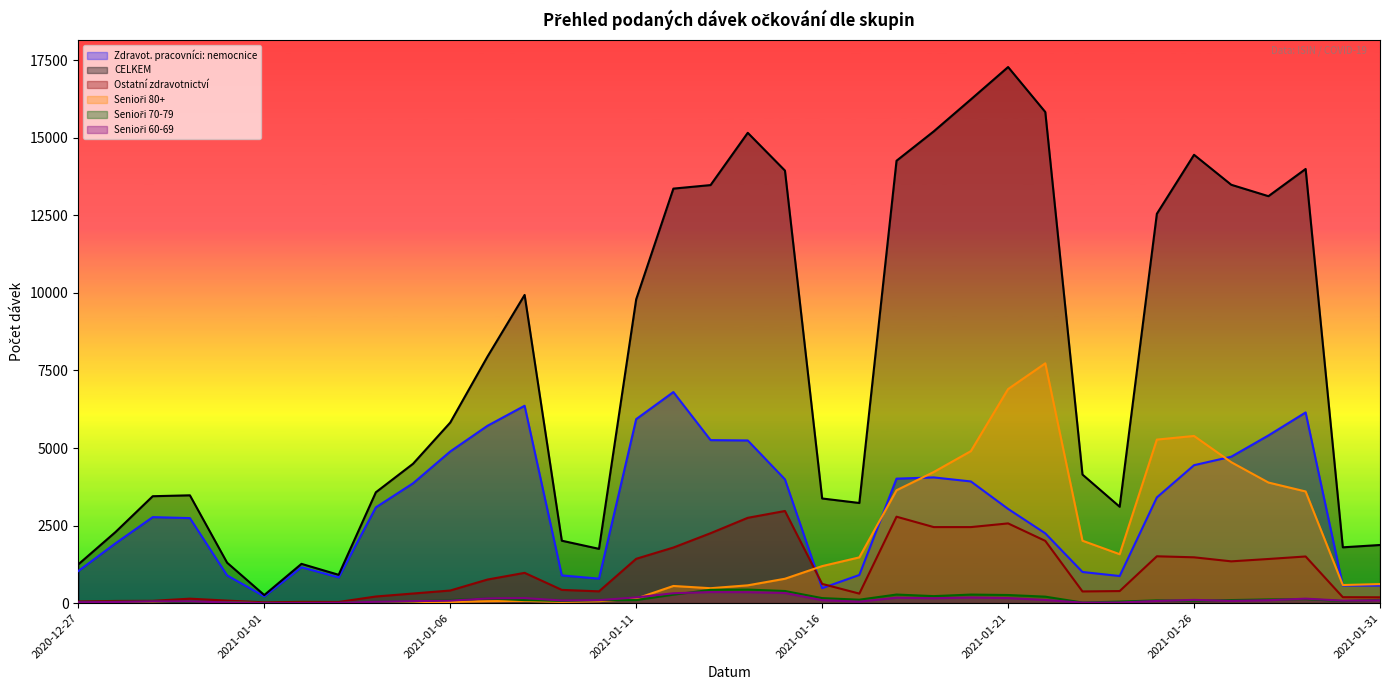

At which label is Ostatní zdravotnictví closest to 1498?

2021-01-29